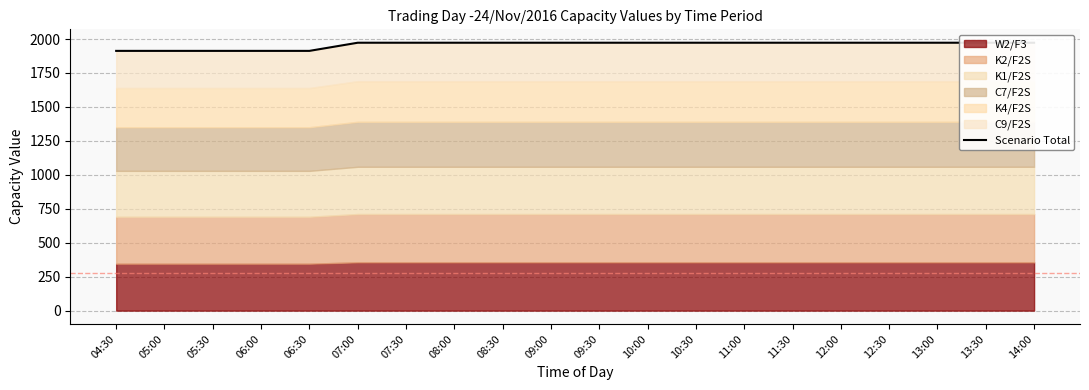

What is the difference between the values at 06:00 and 08:00?

60.0